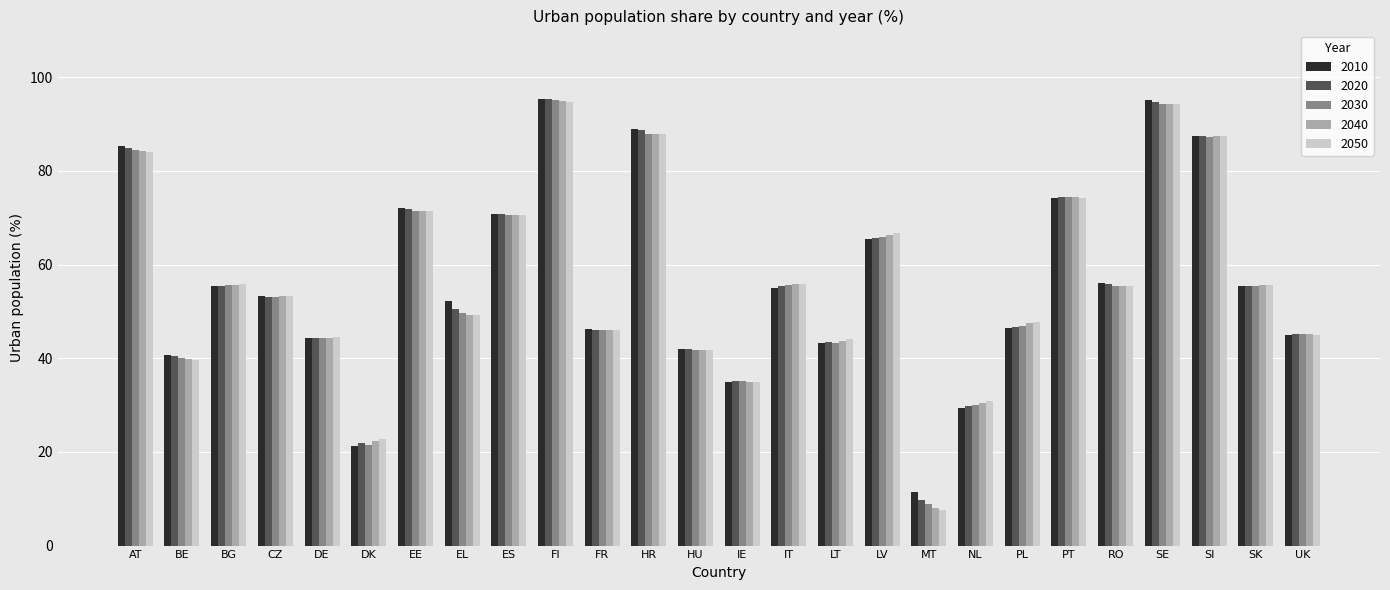

What is the spread (max minus min) of values at EE?

0.6